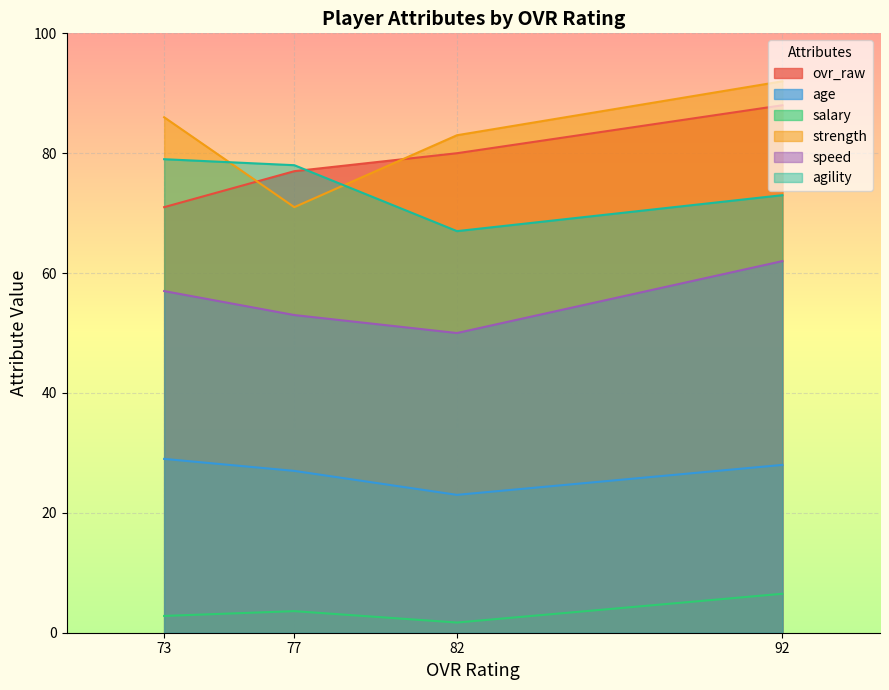

List the series in order of their peak value, lowest first.

salary, age, speed, agility, ovr_raw, strength